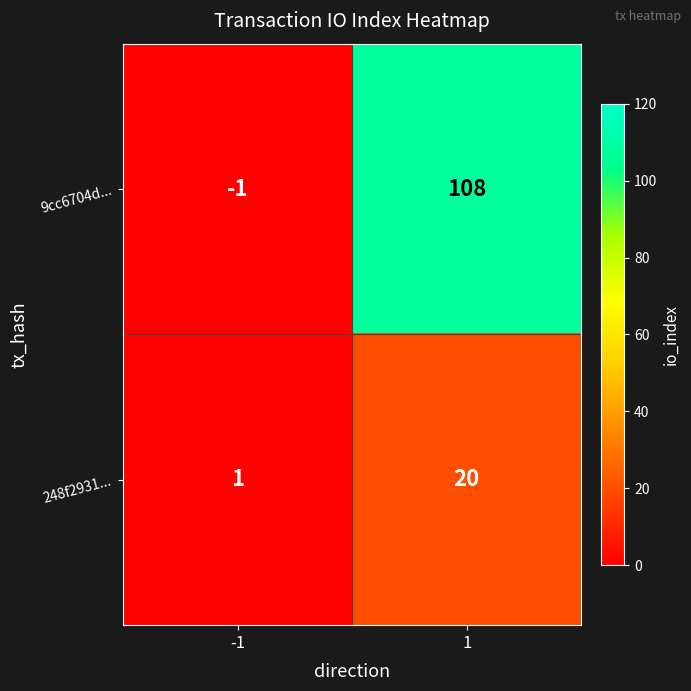

Reading left to right, extract all data points from this chart.

9cc6704d...: -1=-1	1=108
248f2931...: -1=1	1=20